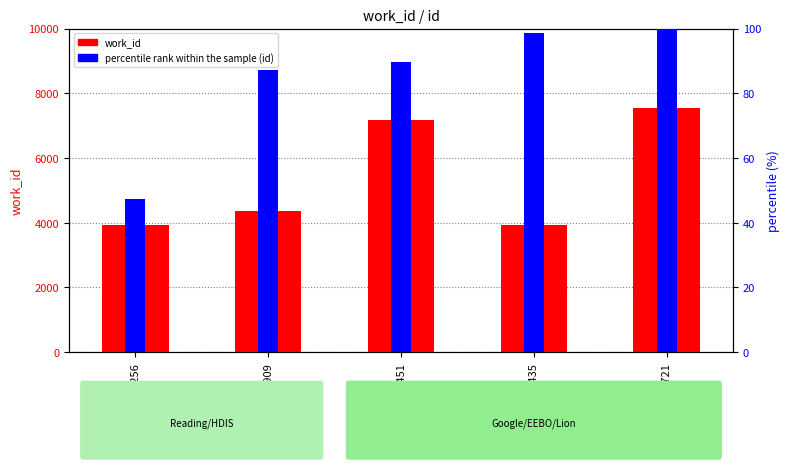

What is the spread (max minus min) of values at 10256?

3898.8